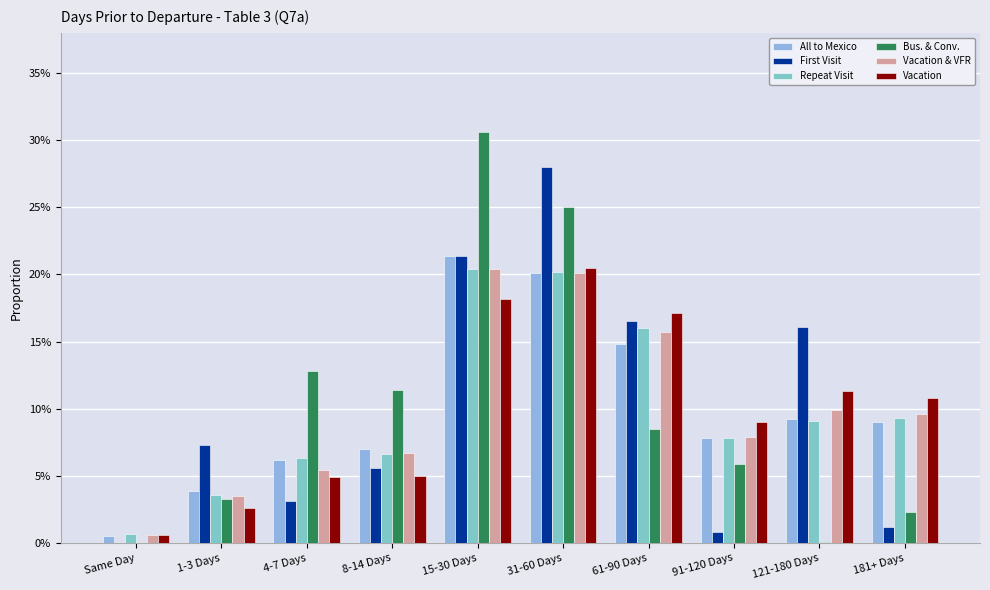

What is the average value of the Vacation & VFR series?

0.1